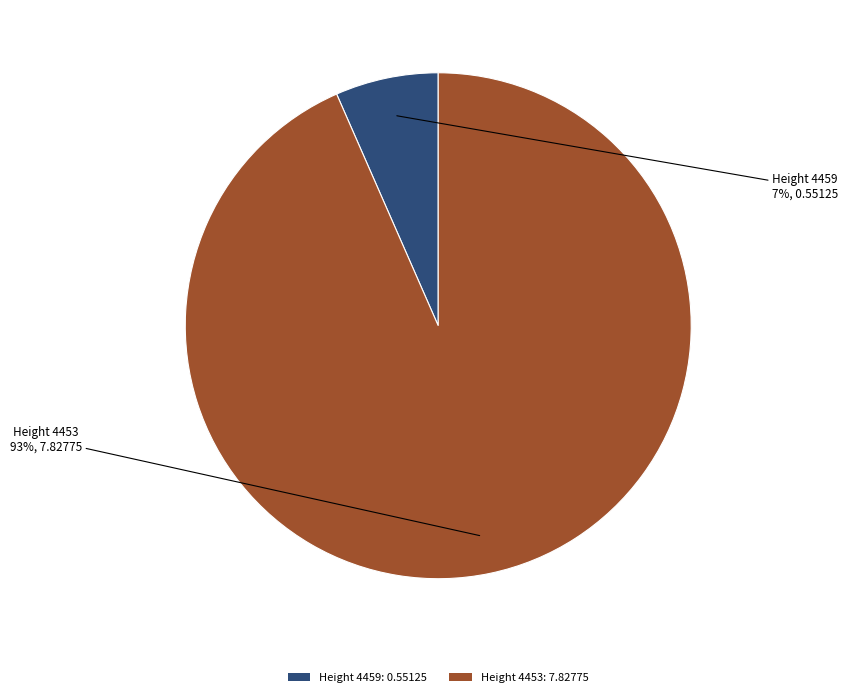

Which category accounts for the majority?

Height 4453: 7.82775